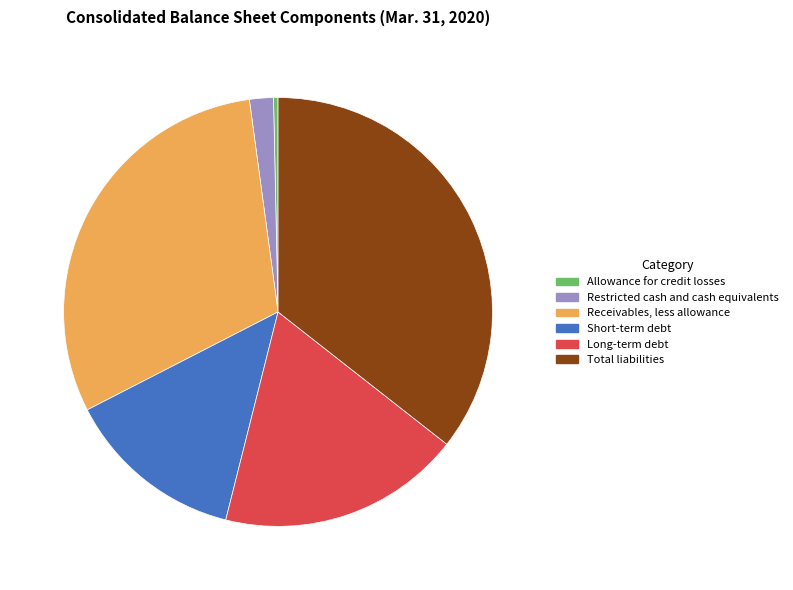

Is the sum of Restricted cash and cash equivalents and Short-term debt greater than half?

No